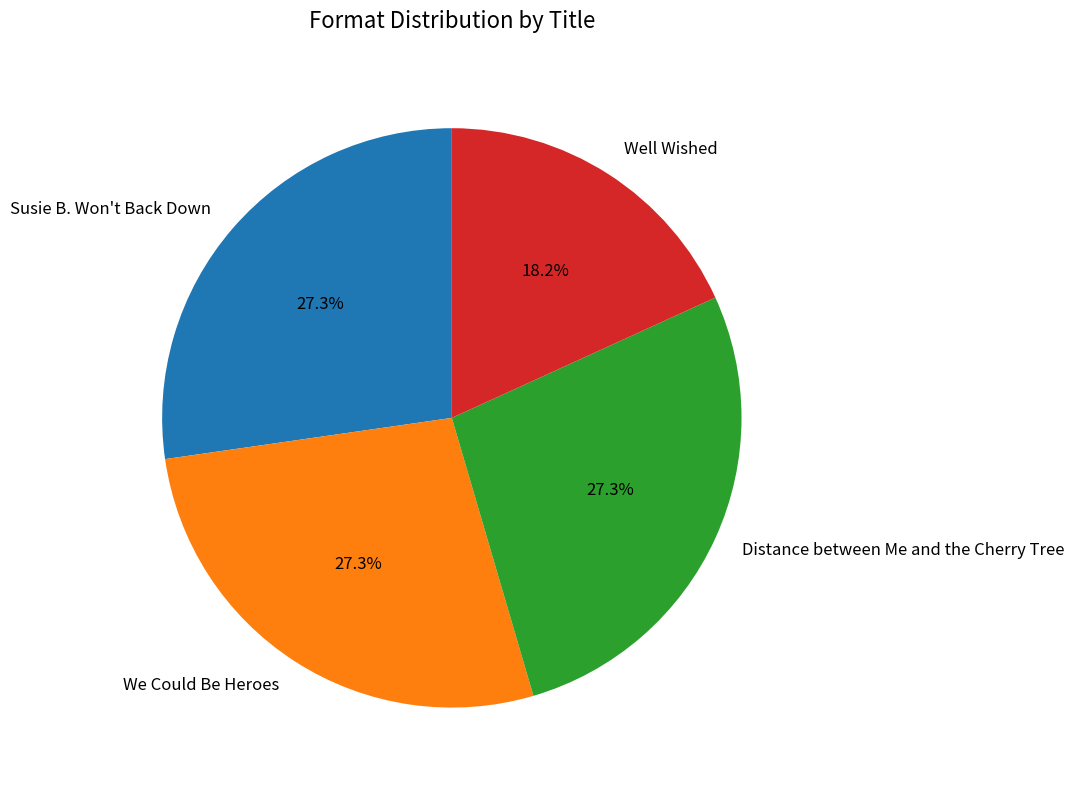

Count the number of slices in the pie.

4